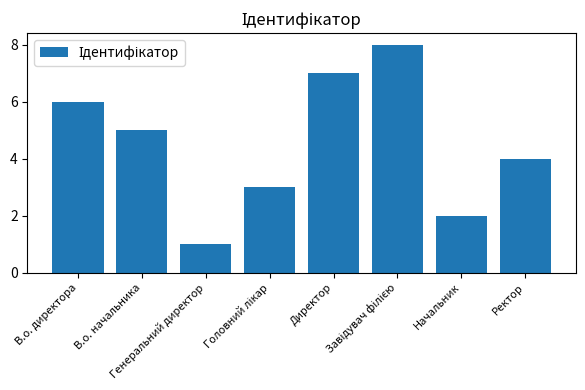

What is the difference between the maximum and minimum values?

7